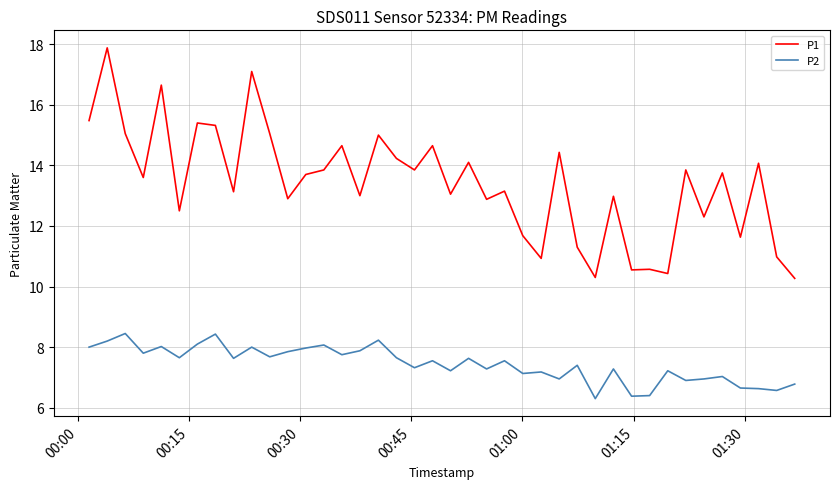

What is the difference between the maximum and minimum values in the P1 series?

7.6